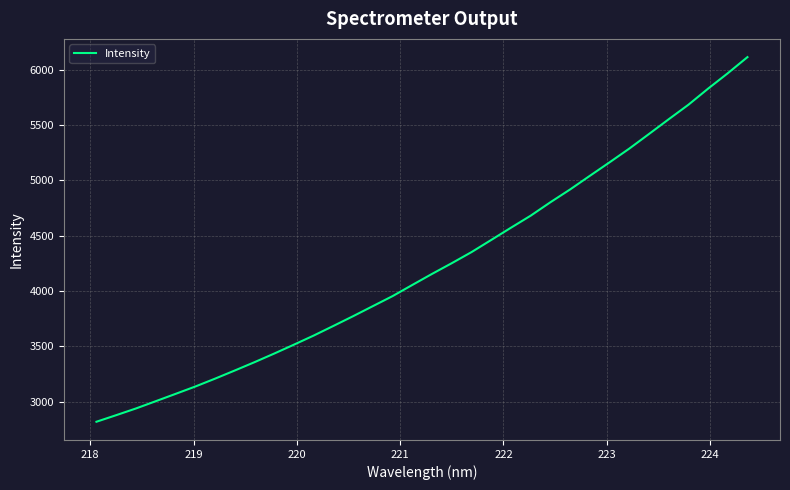

What is the difference between the maximum and minimum values?

3297.0